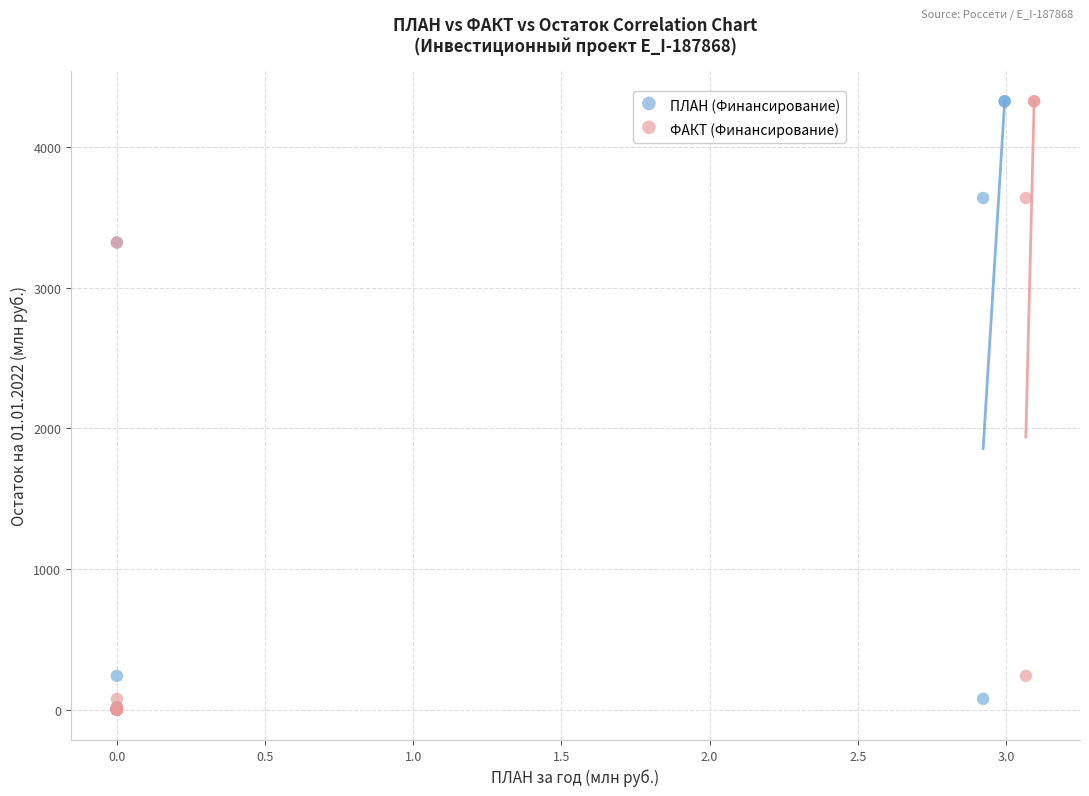

What are all the series names shown in the legend?

ПЛАН (Финансирование), ФАКТ (Финансирование)